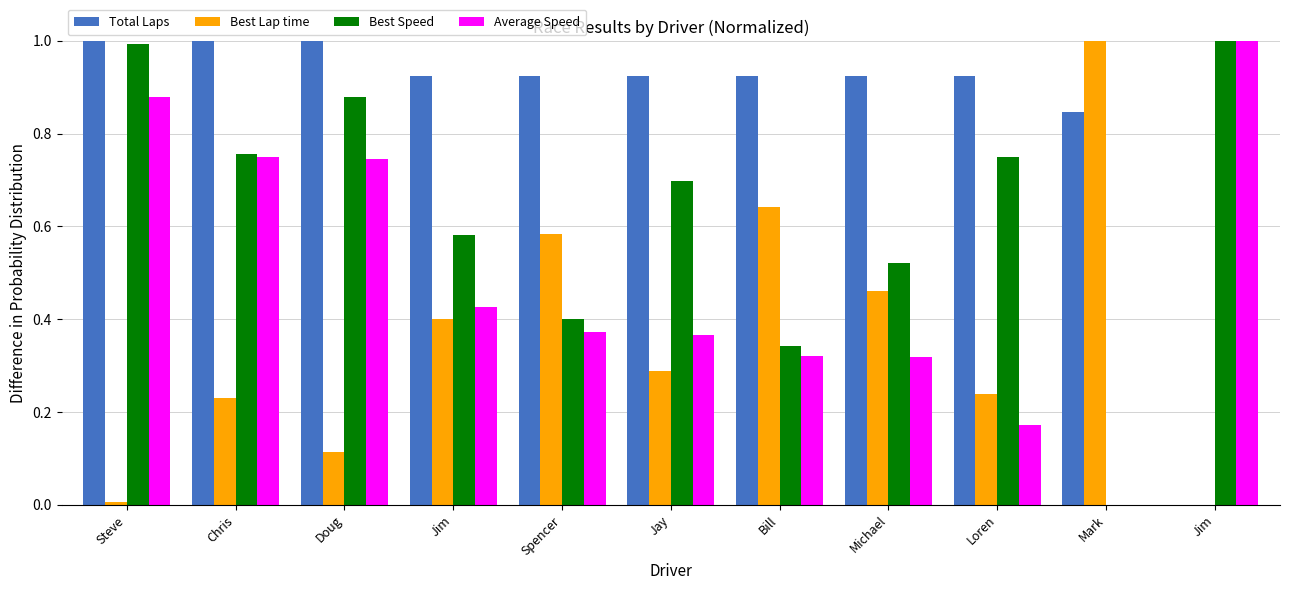

How many data points does each series have?

11